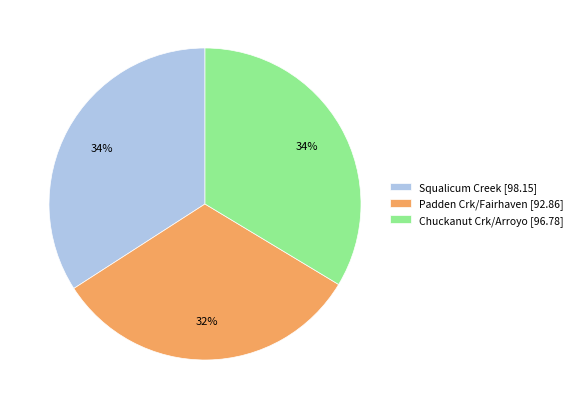

To the nearest percent, what percentage of the pie is Squalicum Creek [98.15]?

34%